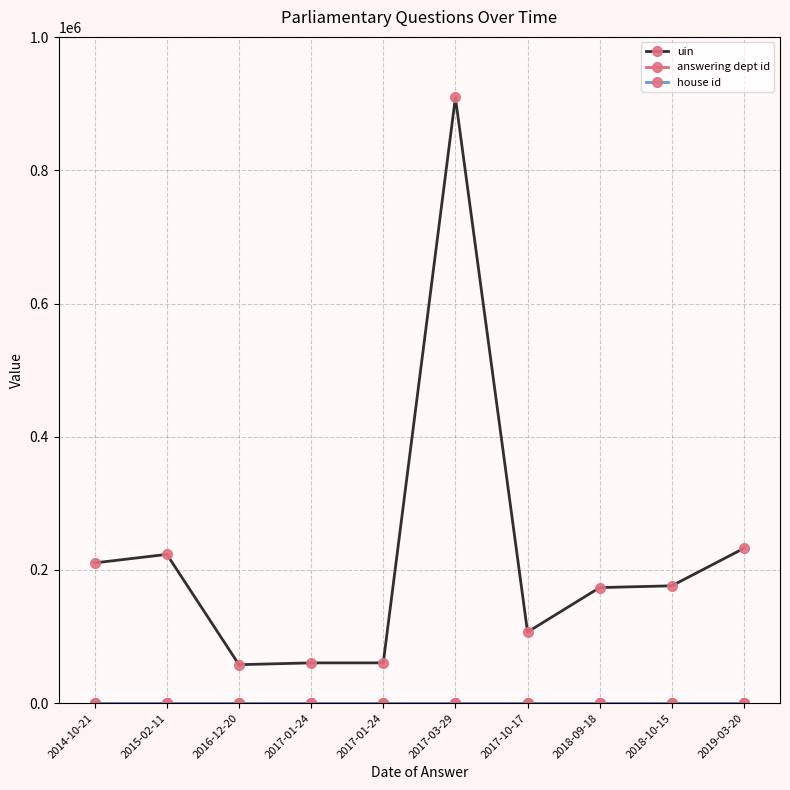

True or false: house id has a value of 1 at 2015-02-11.

False